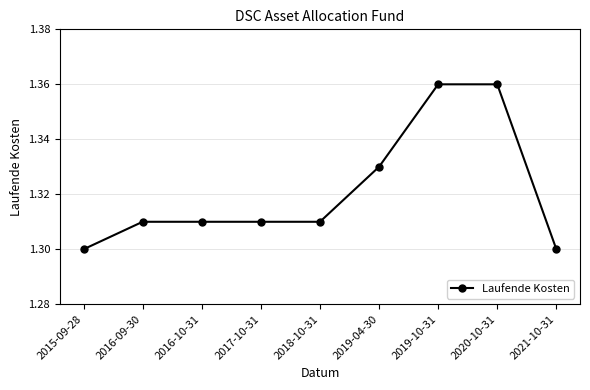

Is it true that the value at 2015-09-28 is 1.8?

False